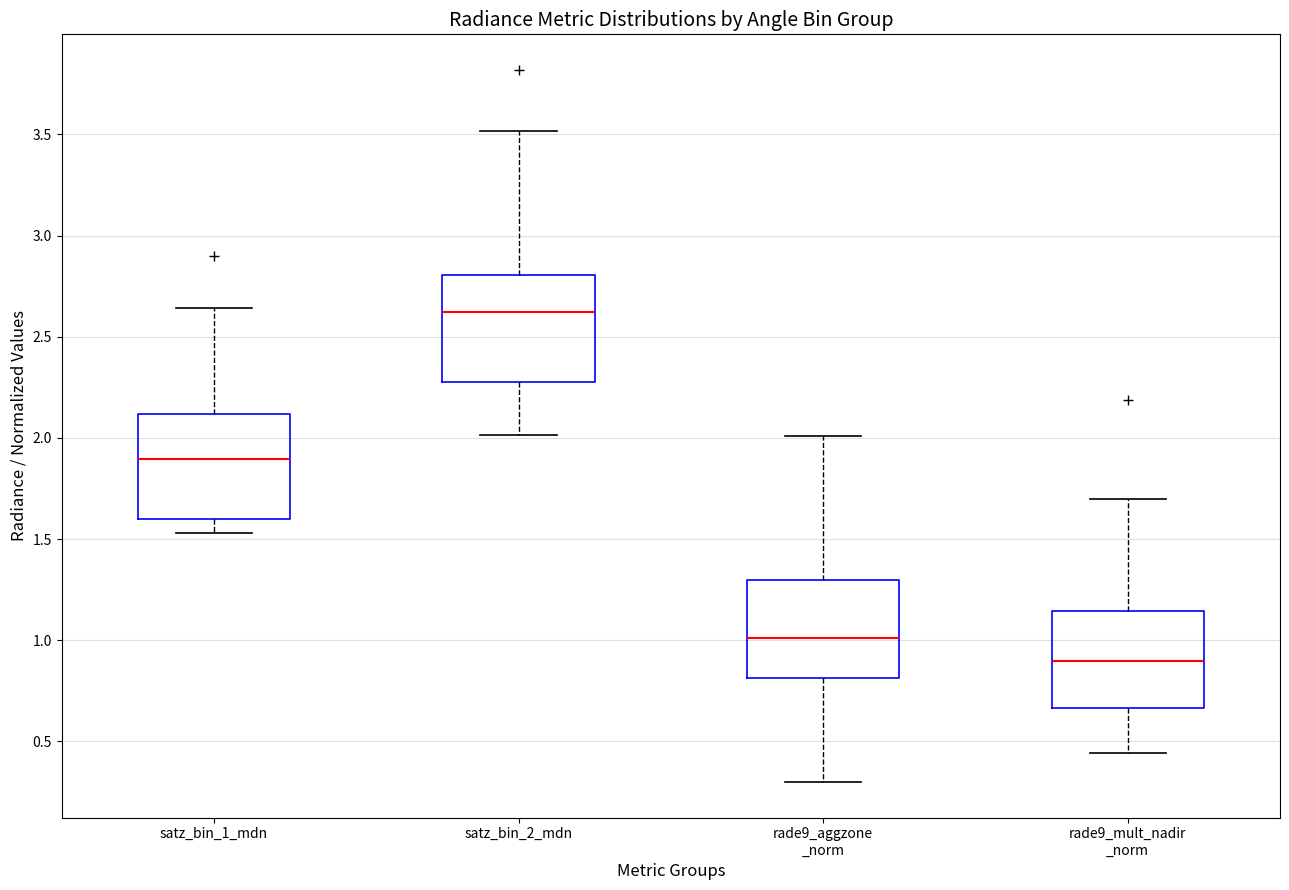

Where is the lower edge of the box for rade9_mult_nadir _norm on the y-axis? The values are not printed on the chart, so give them approximately, as read against the axis.

0.65